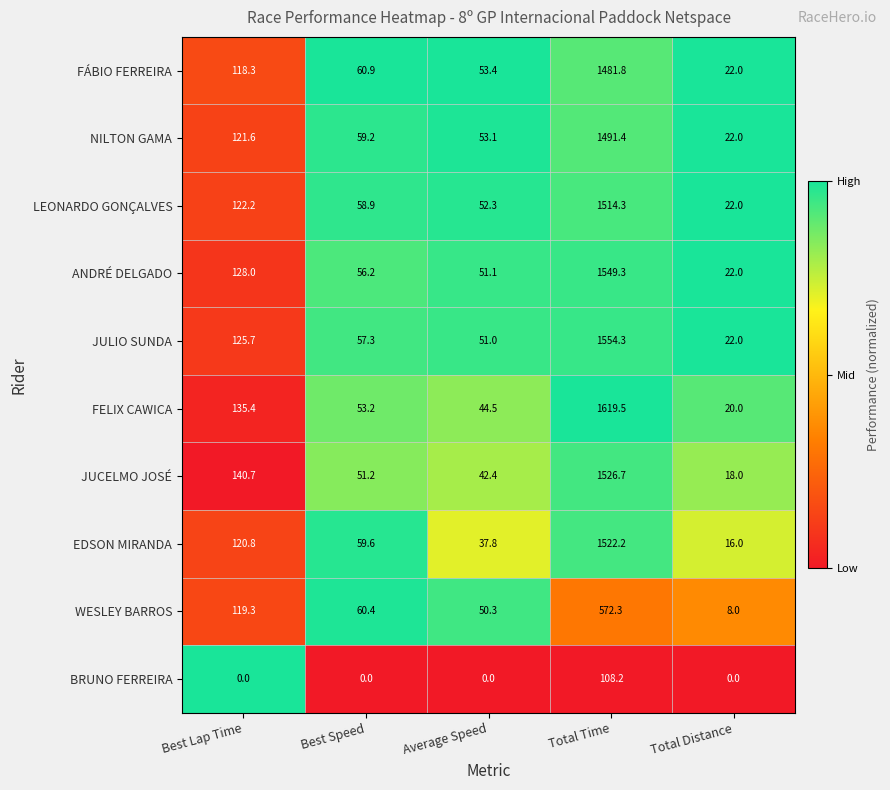

What is the difference between the maximum and minimum values in the NILTON GAMA series?

1469.4